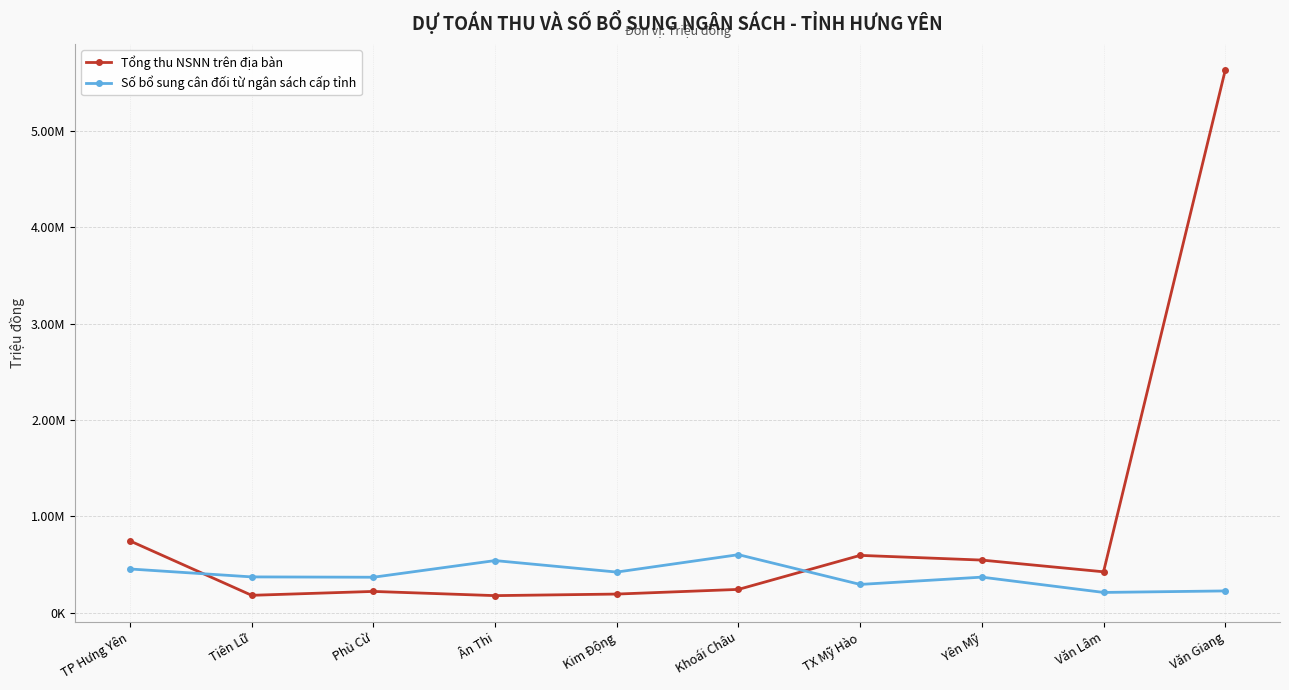

Reading left to right, list all the values displayed in this chart.

Tổng thu NSNN trên địa bàn: TP Hưng Yên=744200	Tiên Lữ=179300	Phù Cừ=219700	Ân Thi=176100	Kim Động=192300	Khoái Châu=240700	TX Mỹ Hào=594000	Yên Mỹ=545100	Văn Lâm=423400	Văn Giang=5631200
Số bổ sung cân đối từ ngân sách cấp tỉnh: TP Hưng Yên=452680	Tiên Lữ=370470	Phù Cừ=367043	Ân Thi=539995	Kim Động=420596	Khoái Châu=601202	TX Mỹ Hào=292272	Yên Mỹ=368094	Văn Lâm=209281	Văn Giang=224841